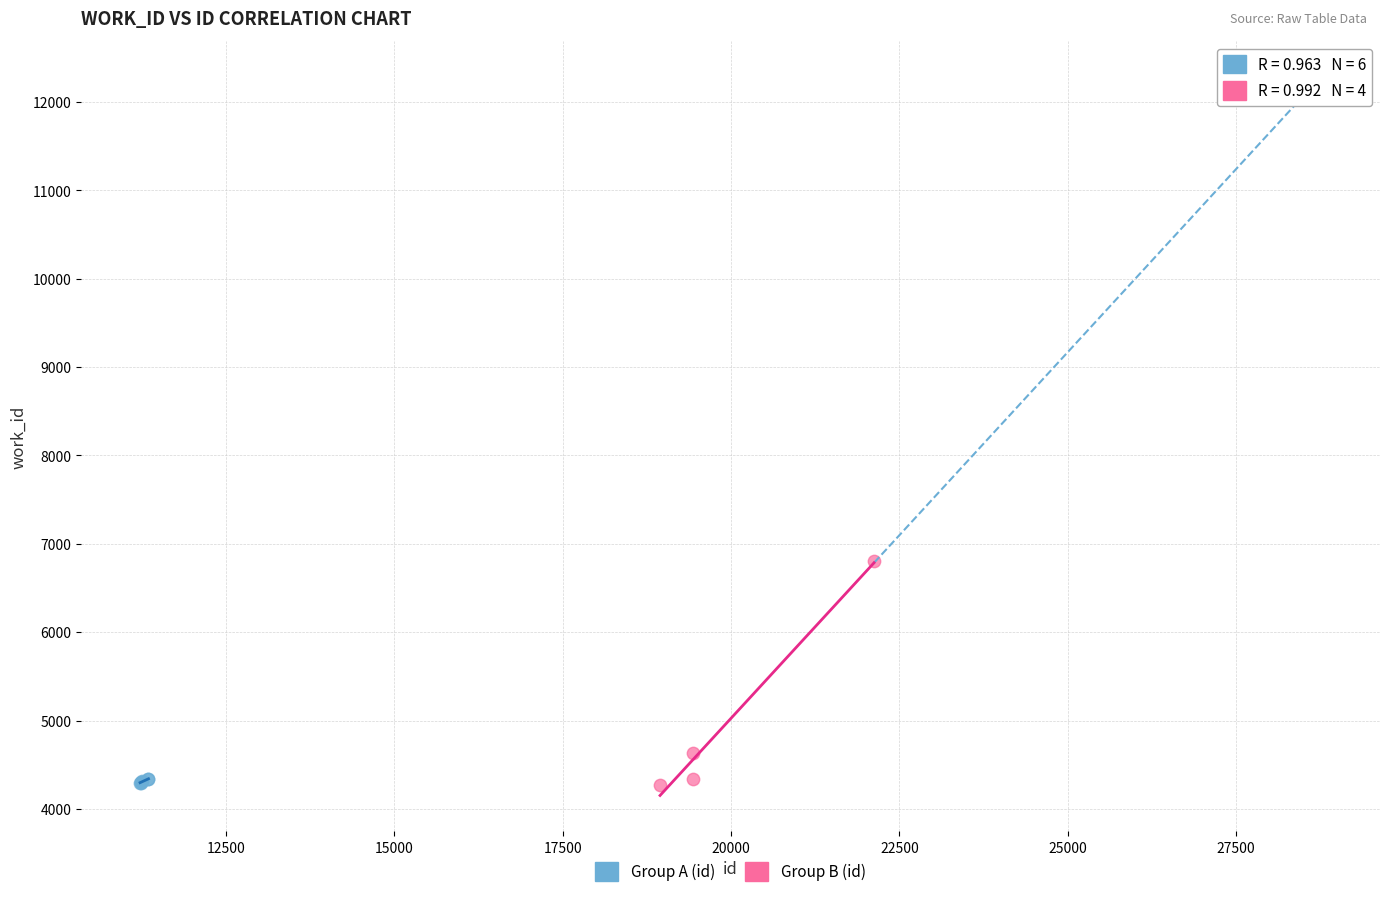

Which series reaches the maximum Y coordinate?

Group B (id)